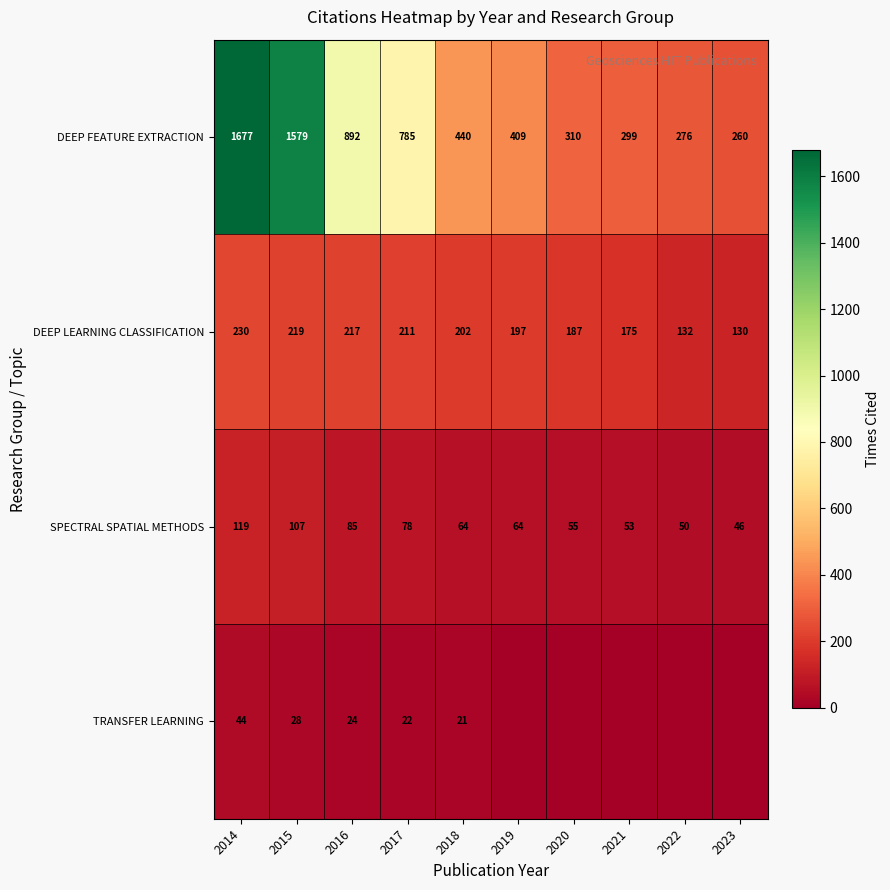

What is the spread (max minus min) of values at 2017?

763